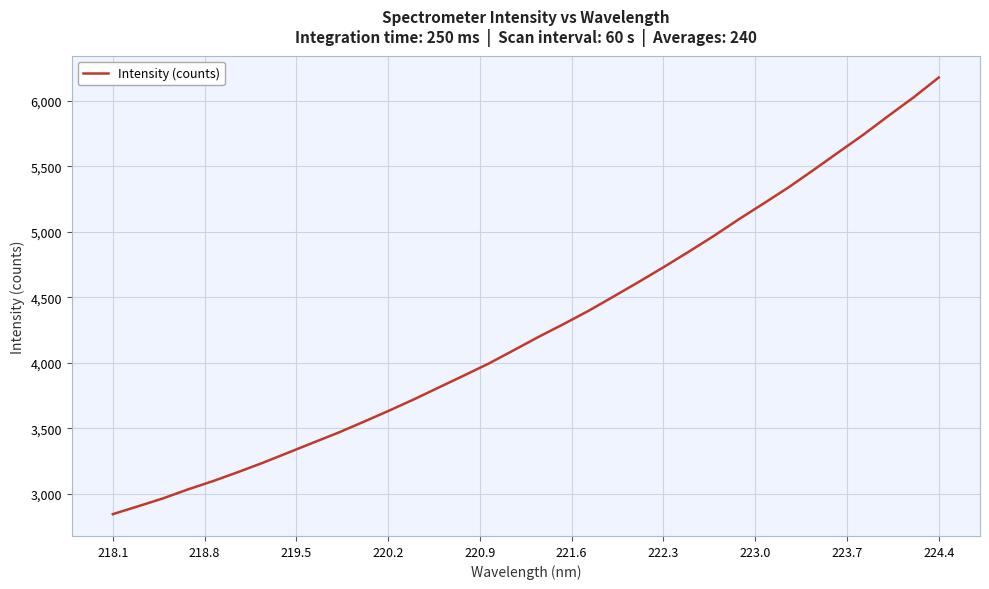

What is the difference between the maximum and minimum values?

3335.0